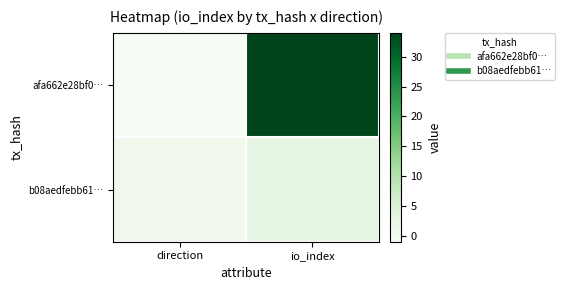

Which series changed the most between direction and io_index?

afa662e28bf0…